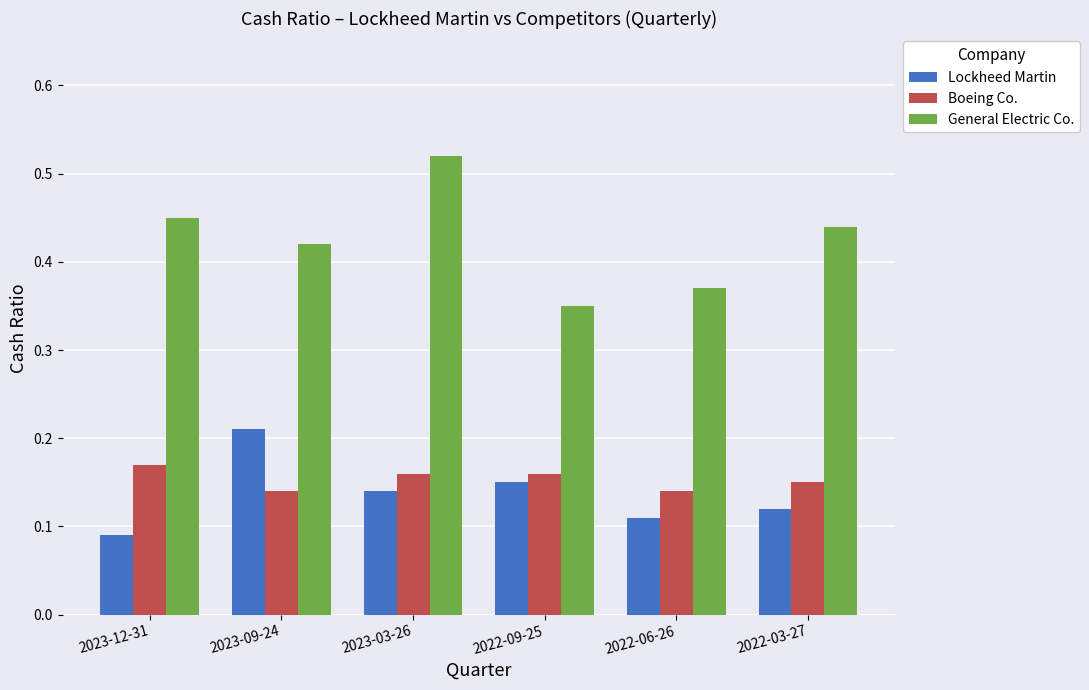

What position from the left is 2022-03-27?

6